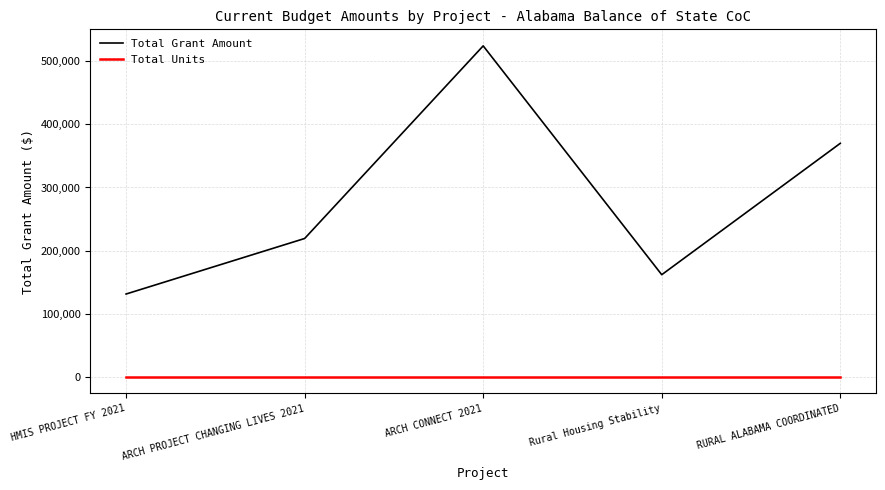

How many values in the Total Units series exceed 0?

1